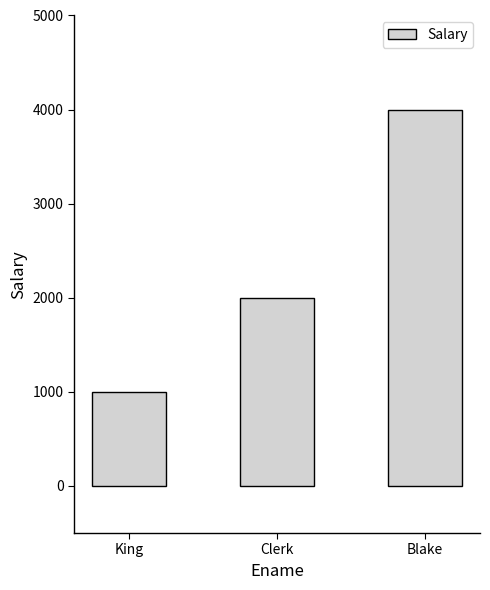

Which label corresponds to the smallest value in the chart?

King